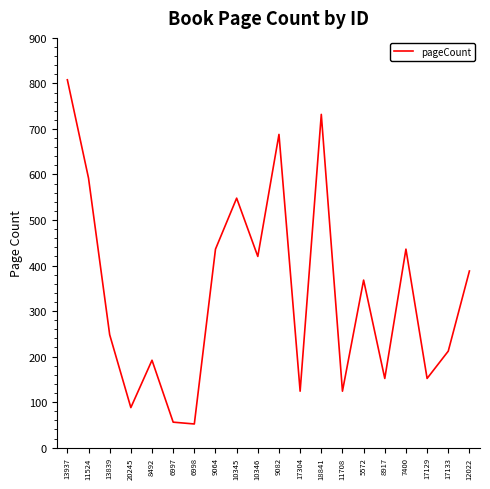

Between 13937 and 12022, which is larger?

13937